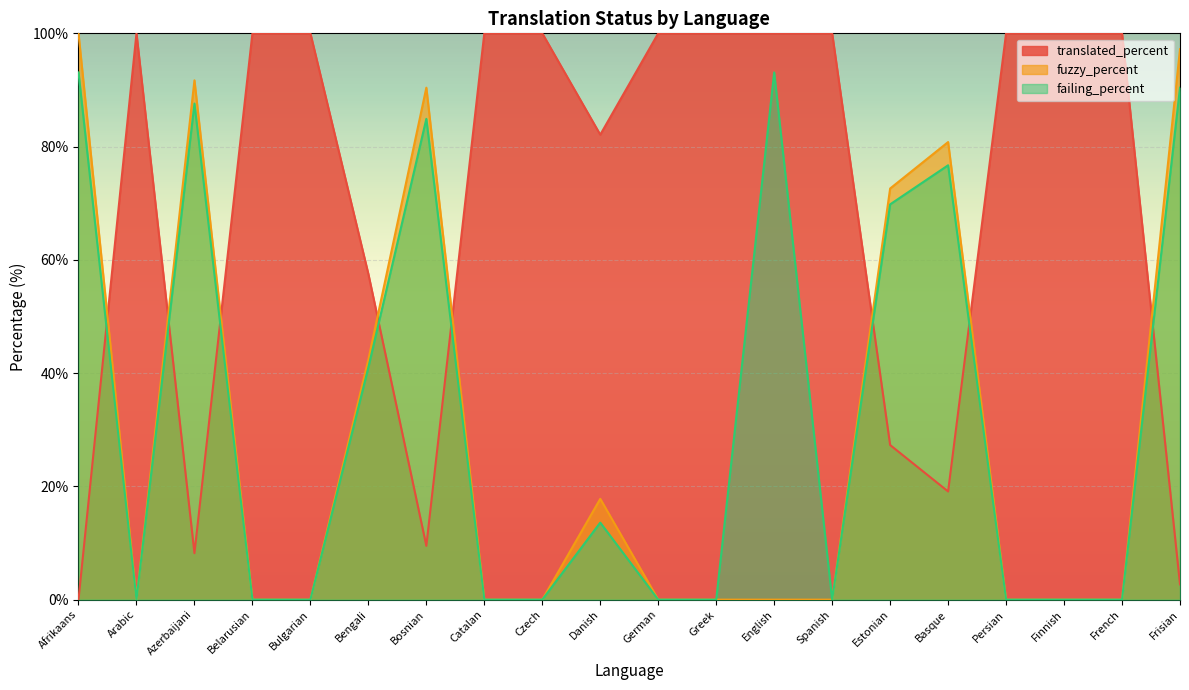

How many positive values does the failing_percent series have?

9